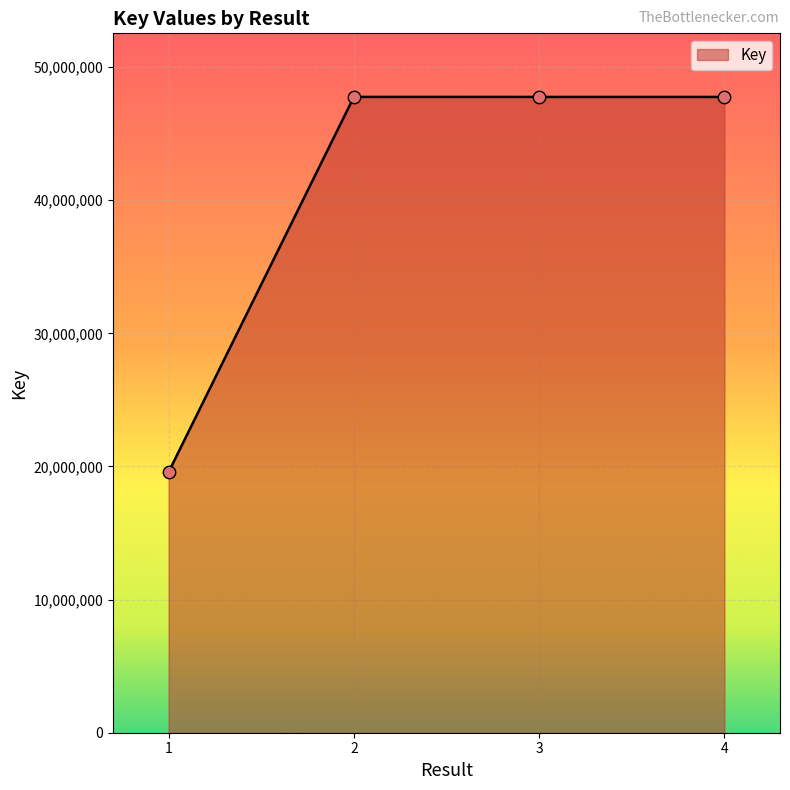

What is the change in value from 1 to 2?

+28179169